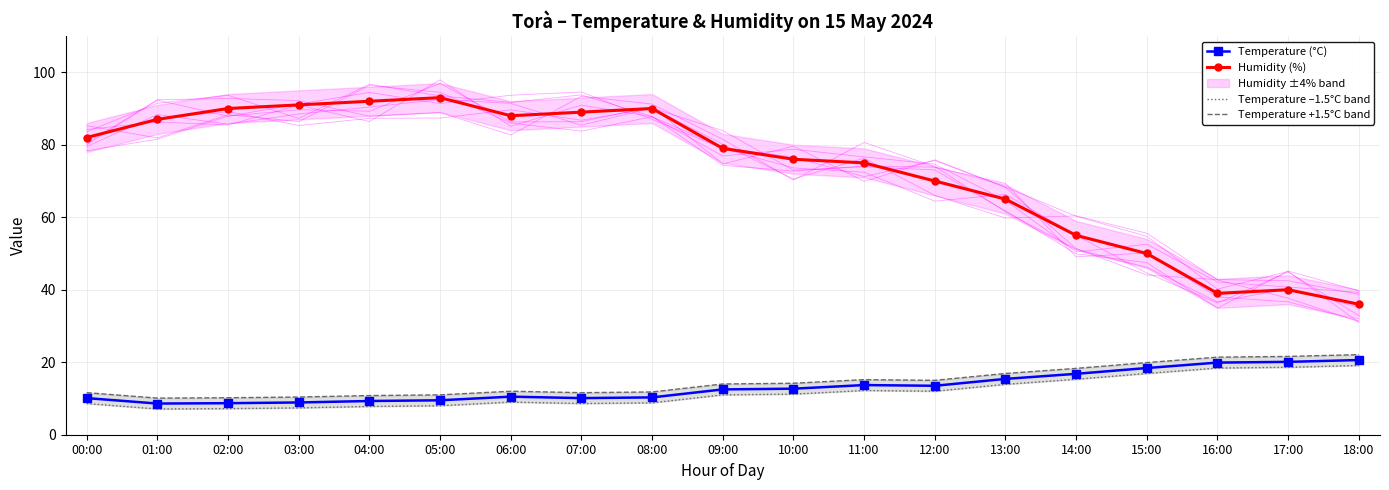

The Temperature (°C) series shows 21.3 at 11:00. True or false?

False